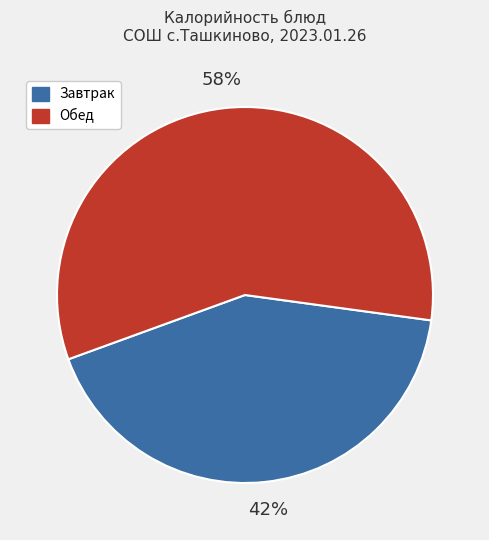

To the nearest percent, what is the average slice percentage?

50%